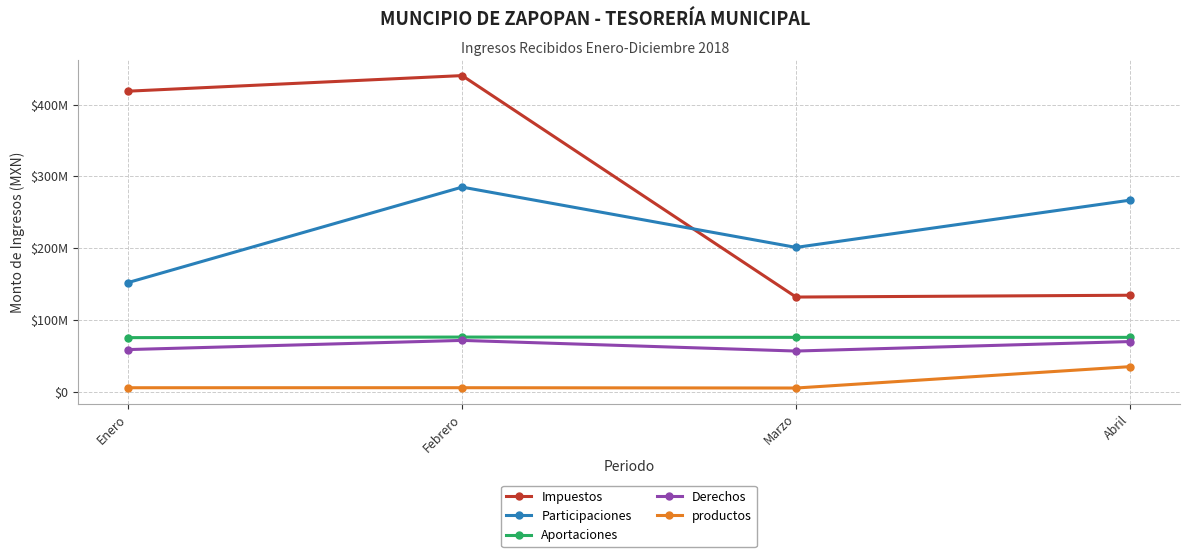

True or false: productos and Aportaciones intersect in this chart.

False